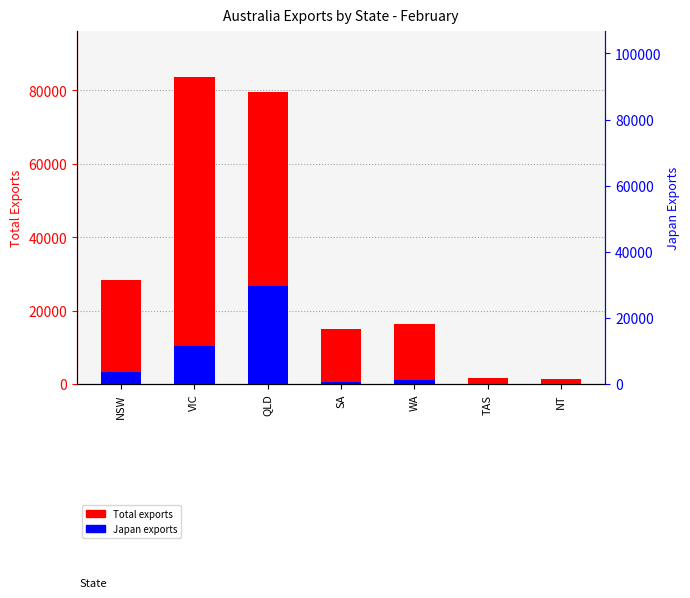

What is the value of the Total exports bar at the 5th from the left?

16320